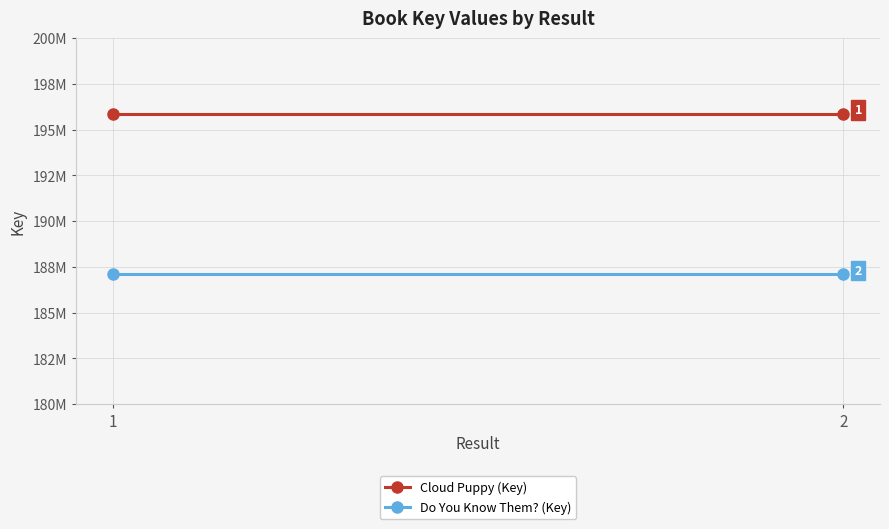

What is the value of the Cloud Puppy (Key) point at the 1st from the left?

195883455